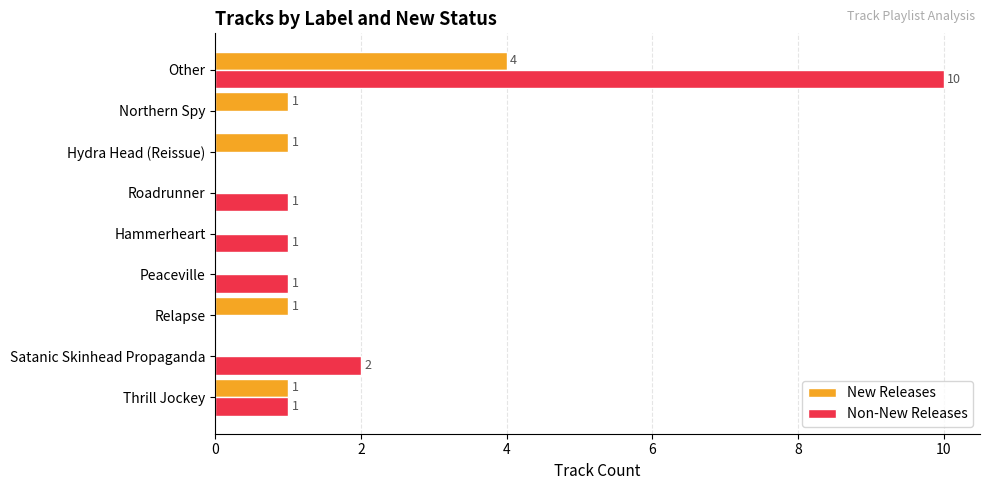

Is it true that New Releases equals 1 at Other?

False